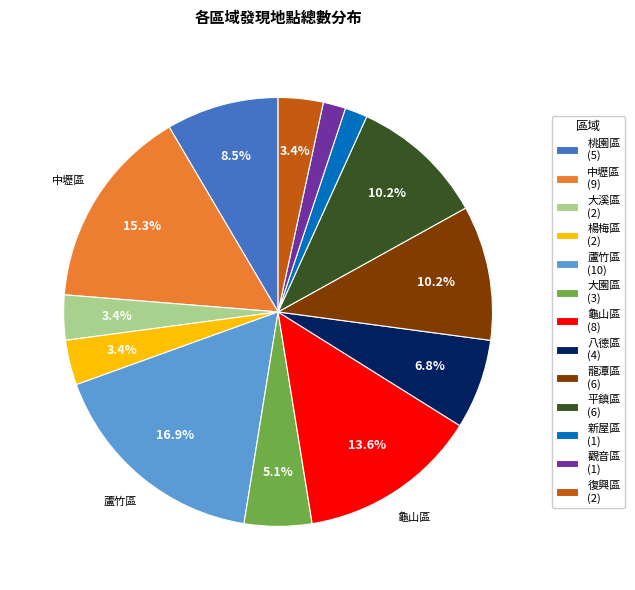

The 蘆竹區 slice represents 17% of the pie. True or false?

True